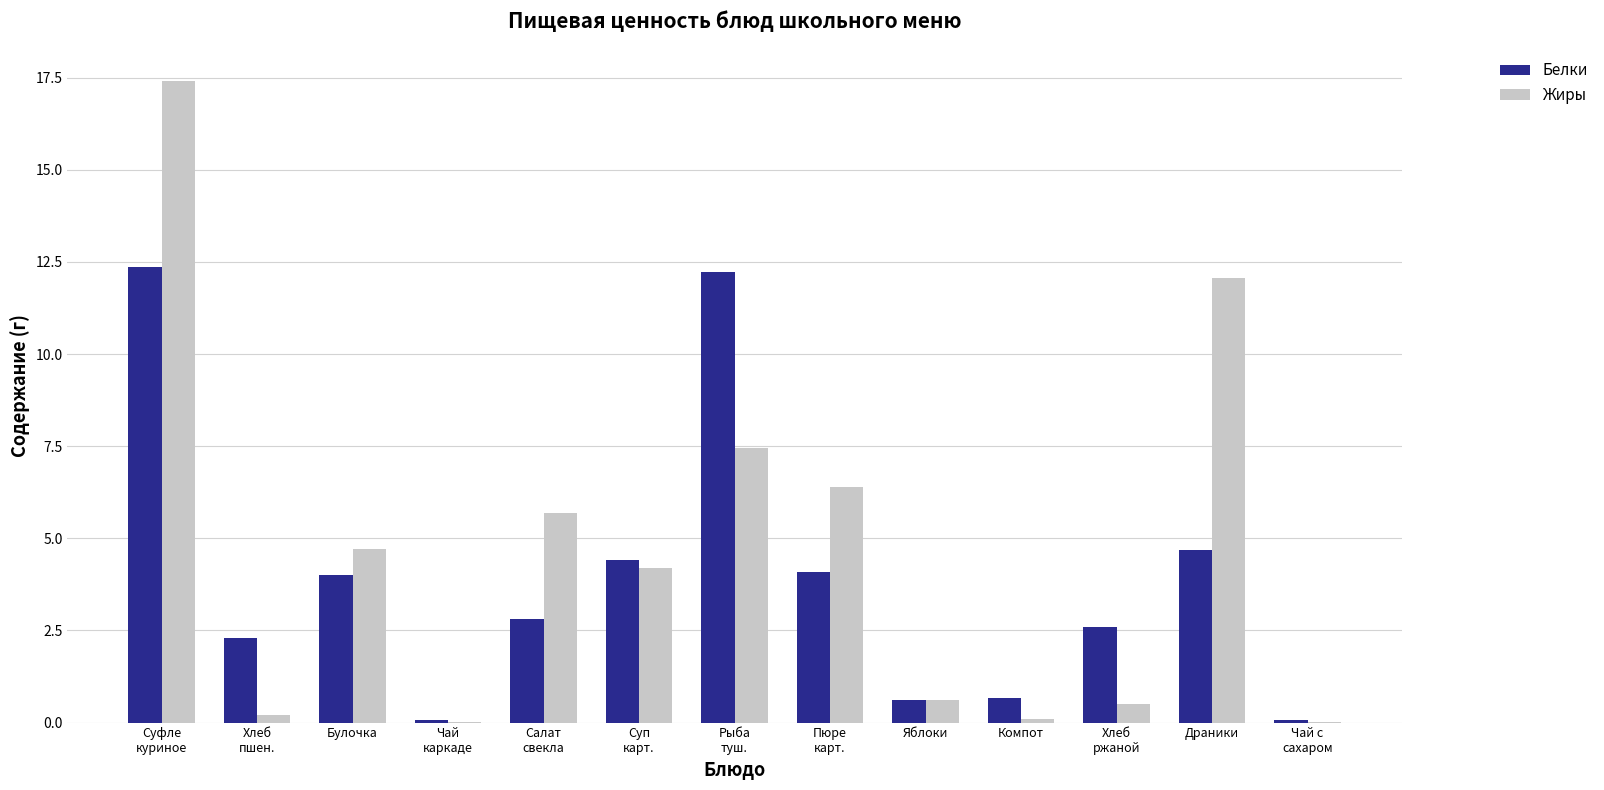

At which label does Белки first exceed 2?

Суфле
куриное